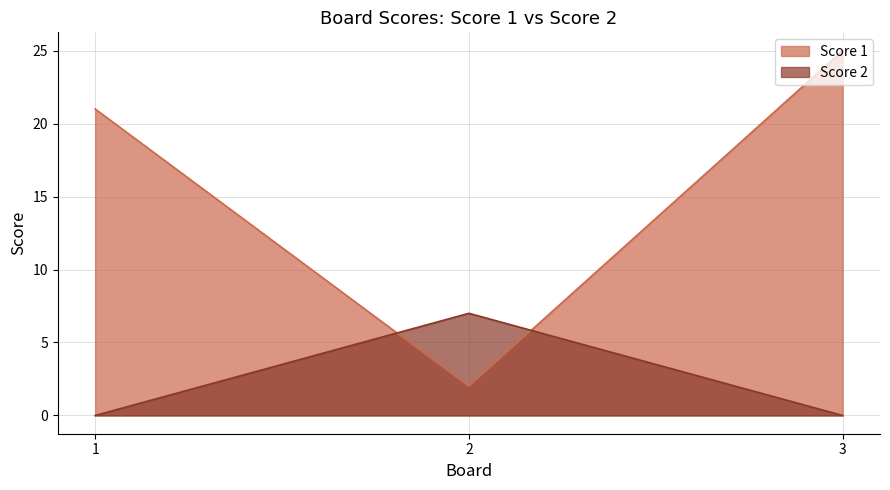

Is the value of Score 2 at 3 greater than the value of Score 1 at 2?

No